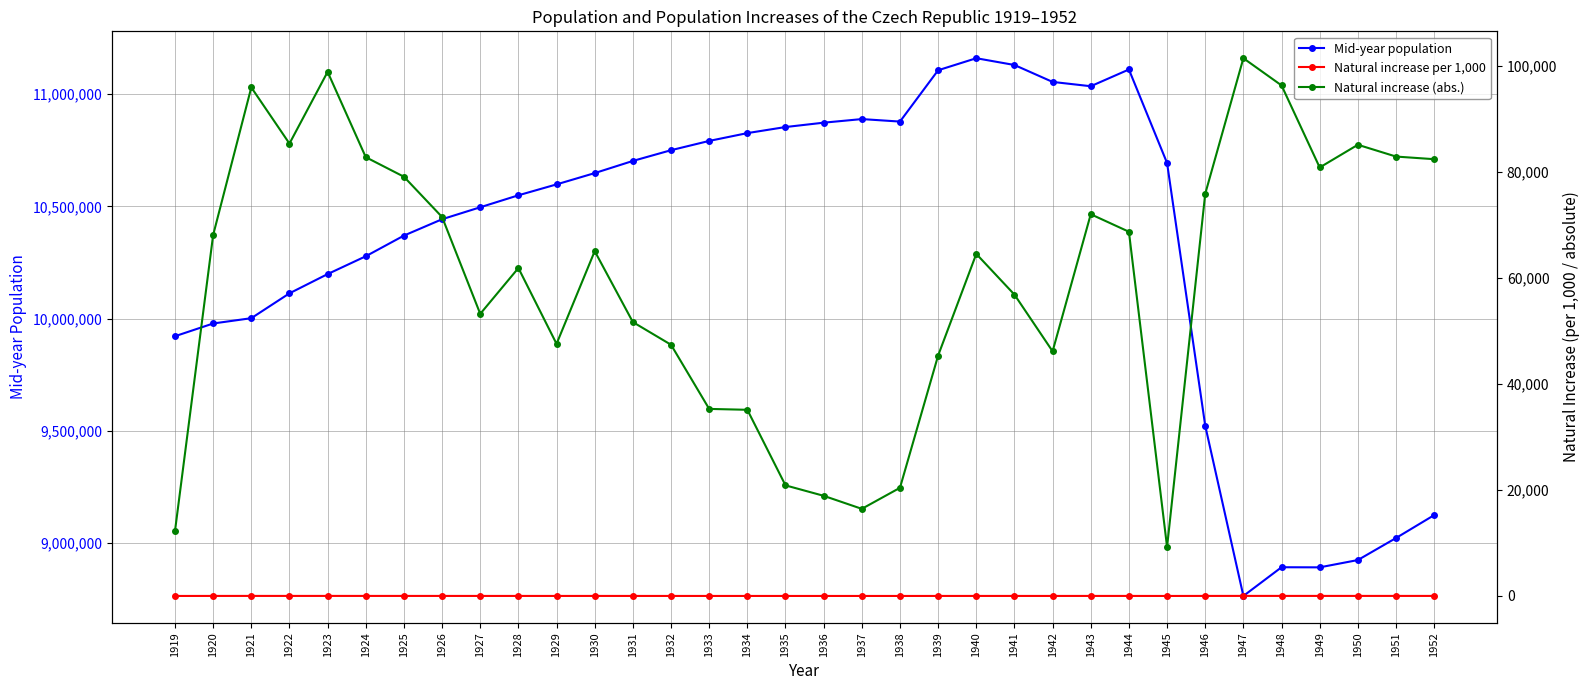

What is the total value across all series at 1939?

11151362.1